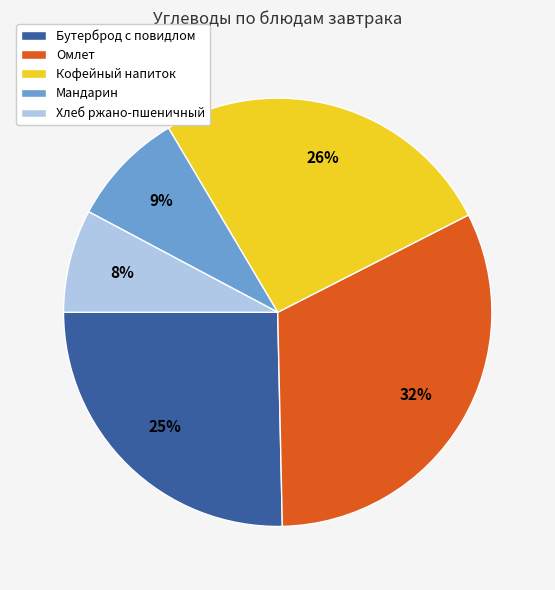

Count the number of slices in the pie.

5